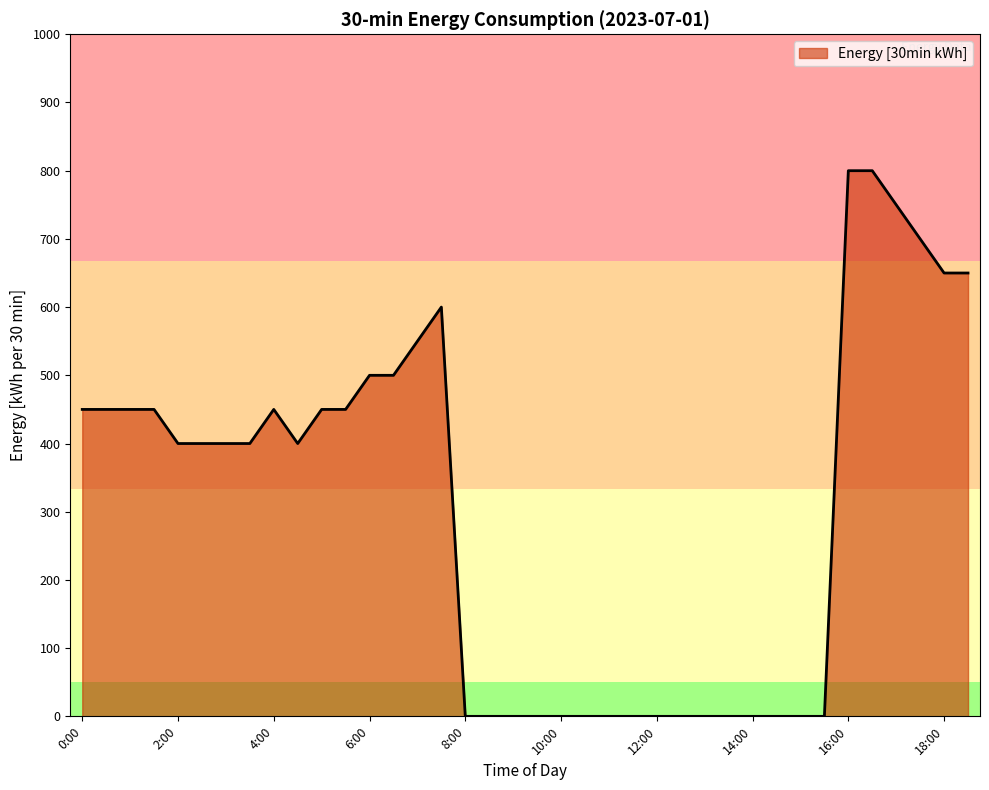

What is the greatest value displayed?

800